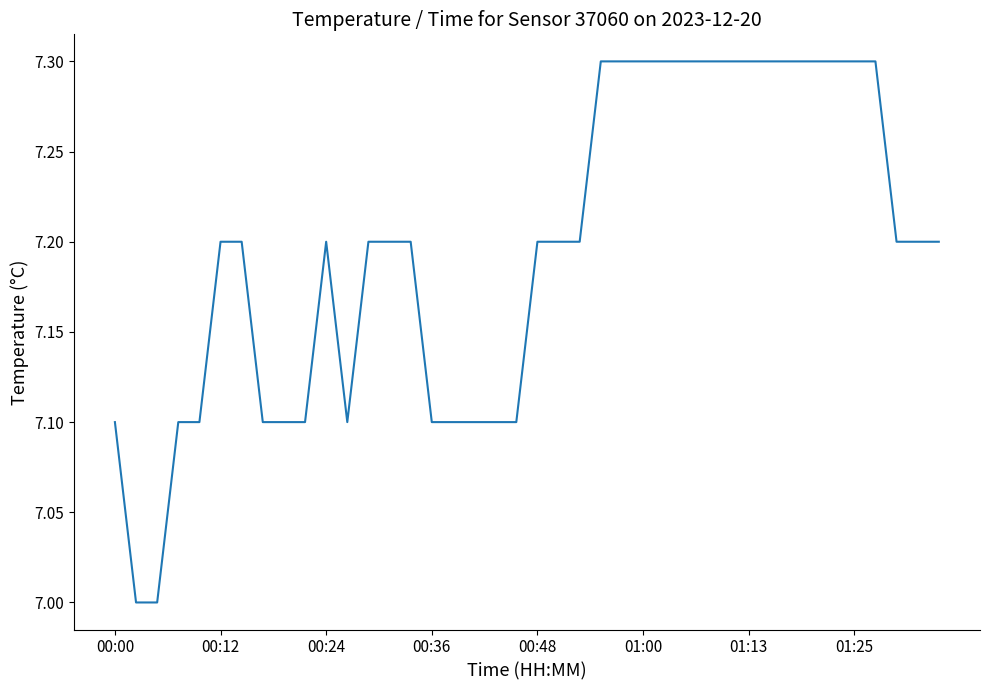

What is the maximum value shown in the chart?

7.3